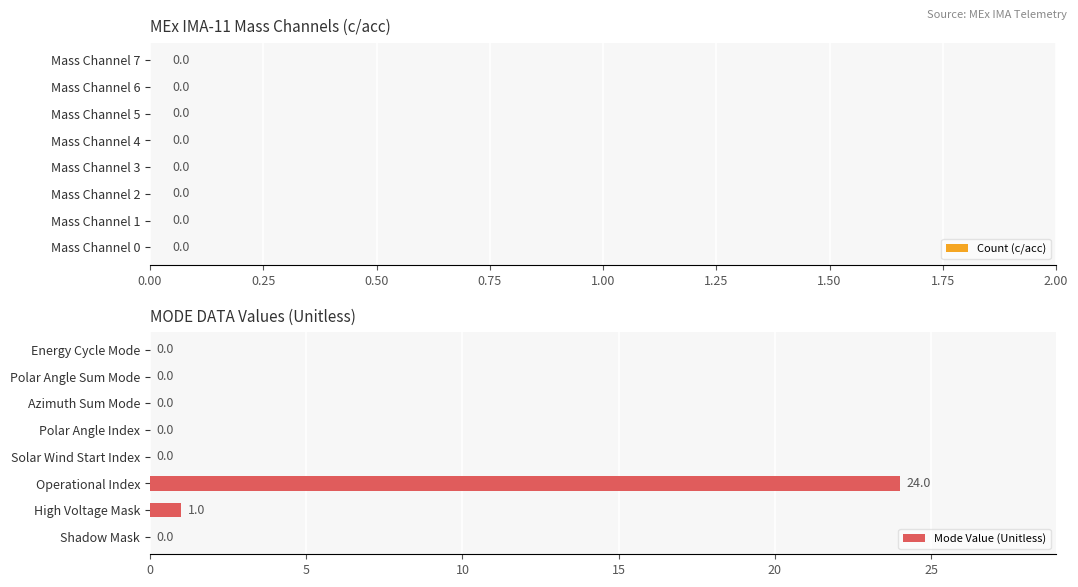

What is the sum of all values?

25